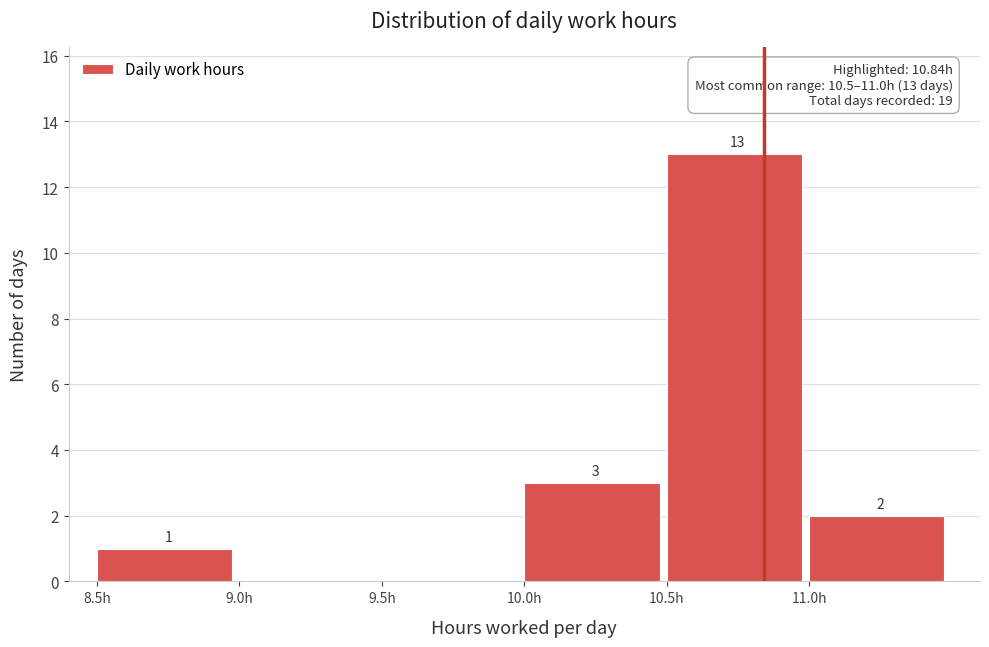

Which range on the x-axis has the tallest bar?

10.5 to 11.0